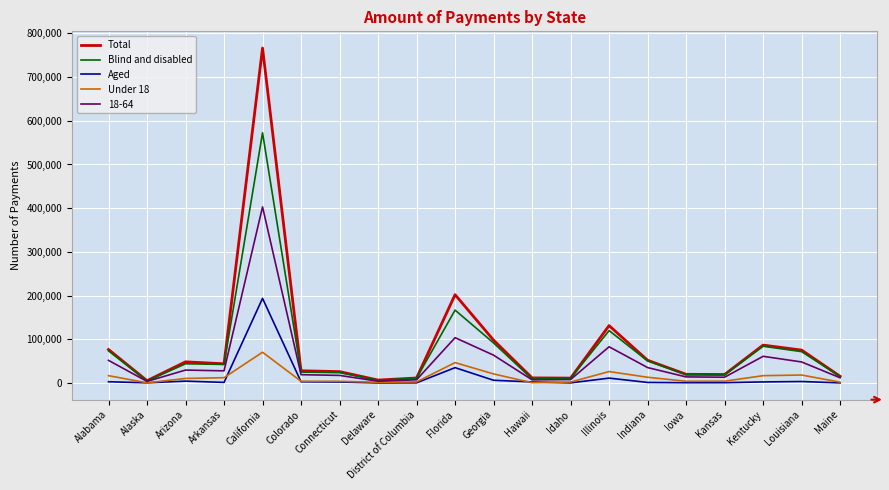

Between California and District of Columbia, which series saw the biggest shift?

Total